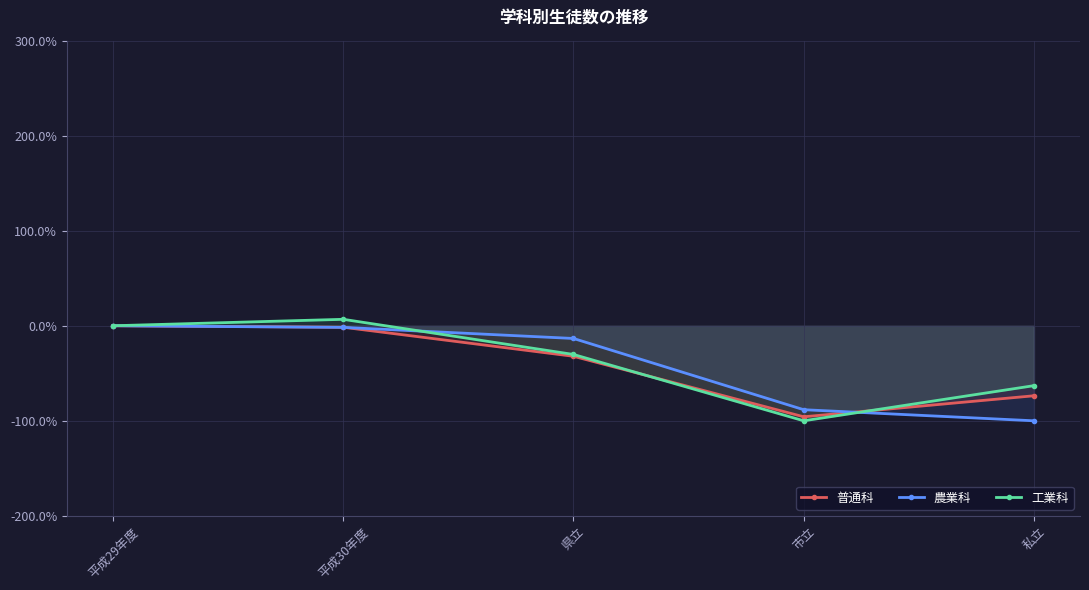

How many values in 工業科 are below zero?

3